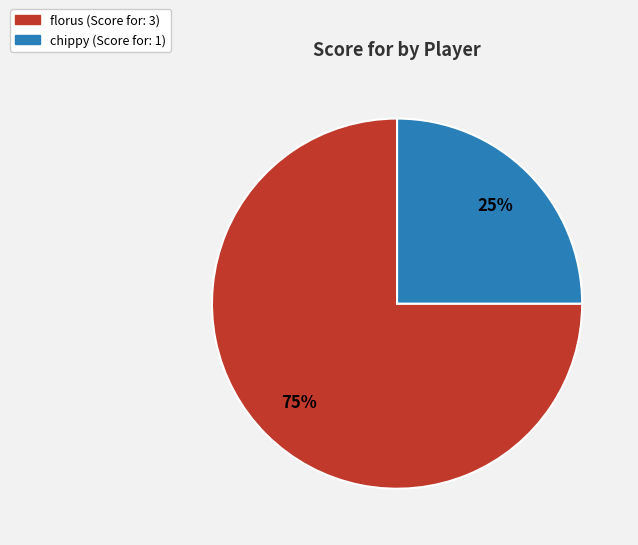

To the nearest percent, what portion does florus represent?

75%